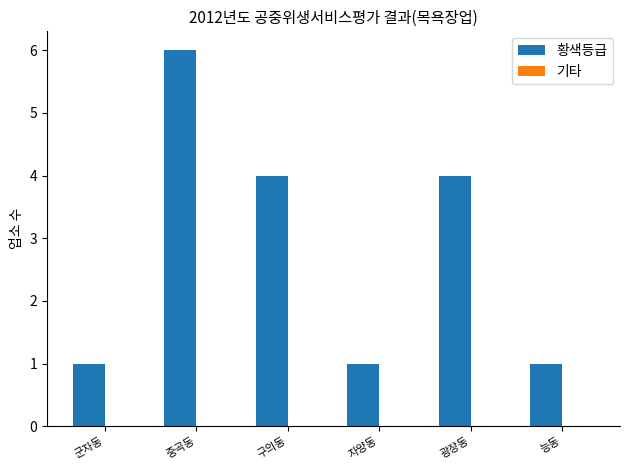

What is the label of the 5th bar from the left?

광장동